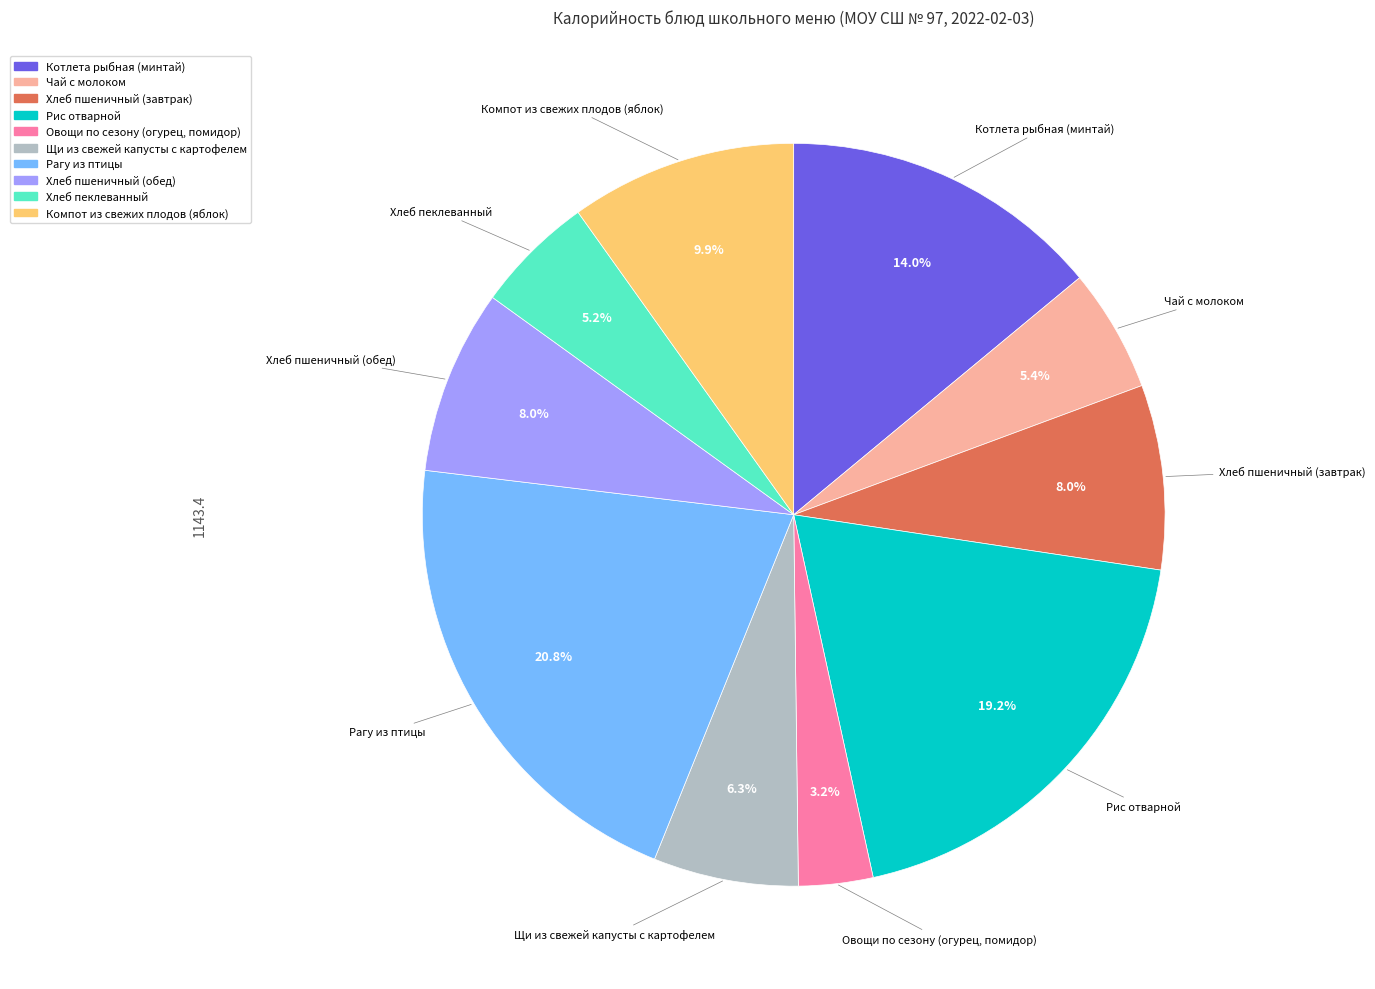

Count the number of slices in the pie.

10